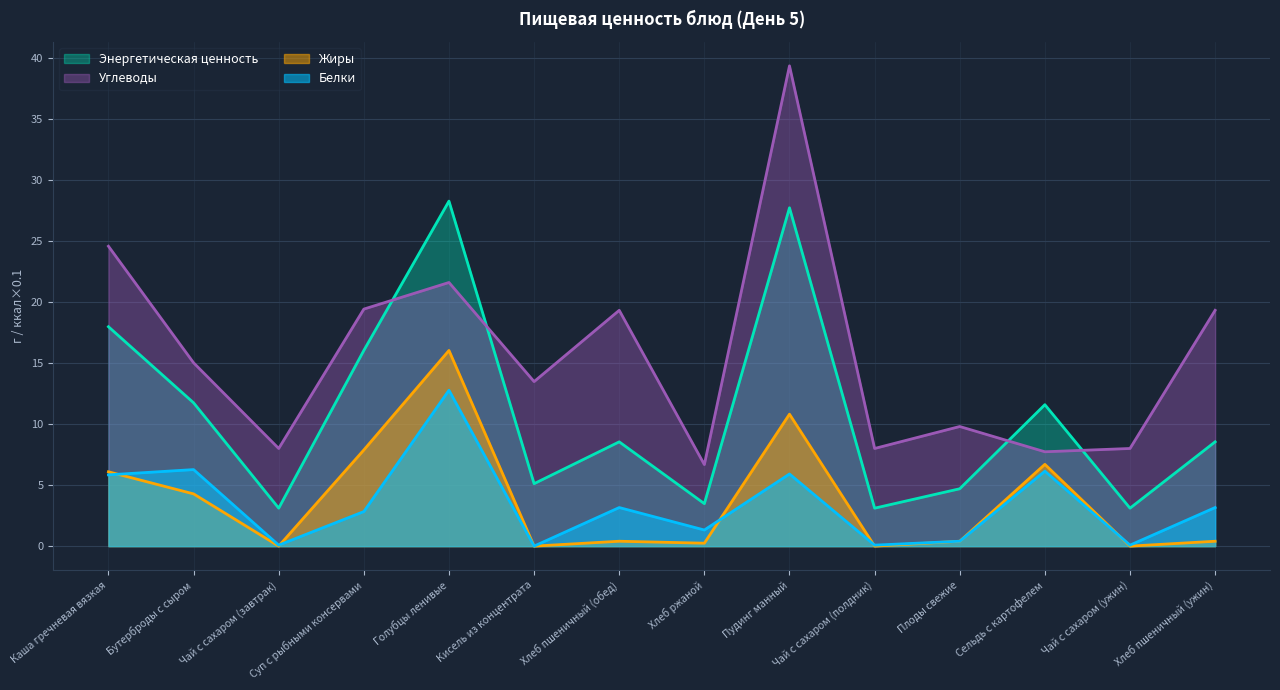

How many lines are shown in the chart?

4